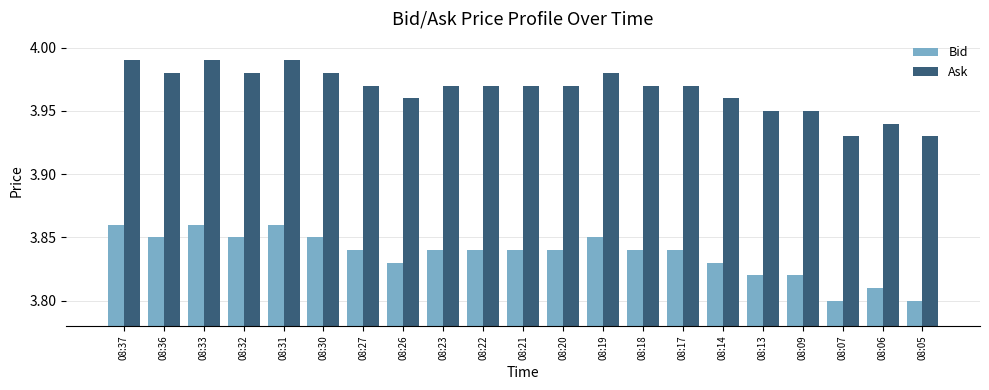

List the series in order of their overall mean, lowest first.

Bid, Ask